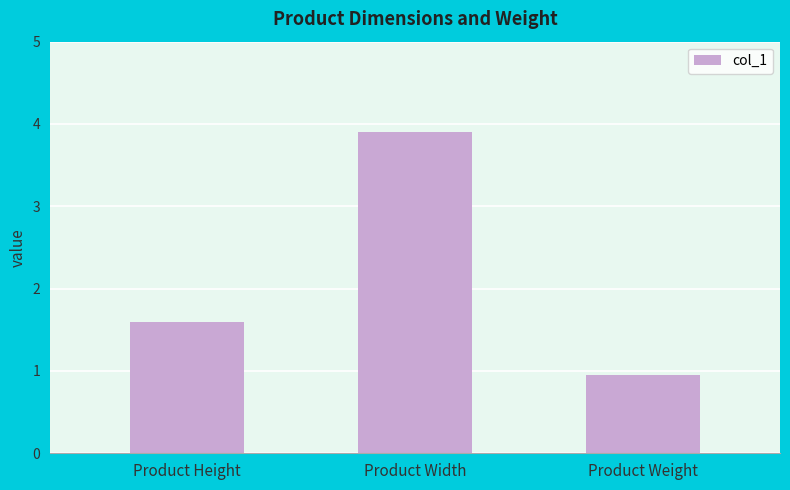

List the labels in order of value, smallest first.

Product Weight, Product Height, Product Width